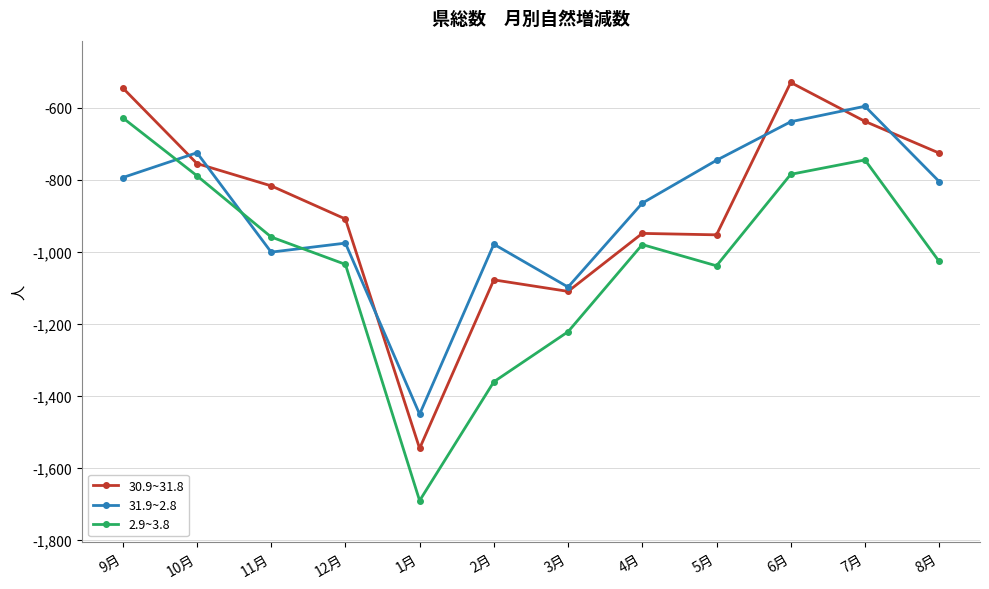

How many values in the 2.9~3.8 series are below -980?

6